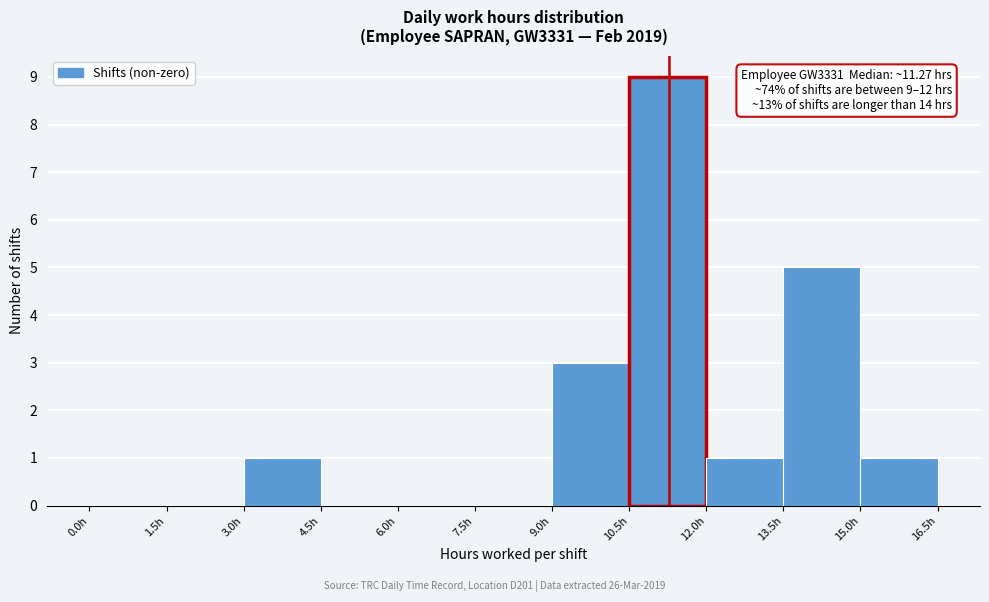

Which range on the x-axis has the tallest bar?

10.5 to 12.0